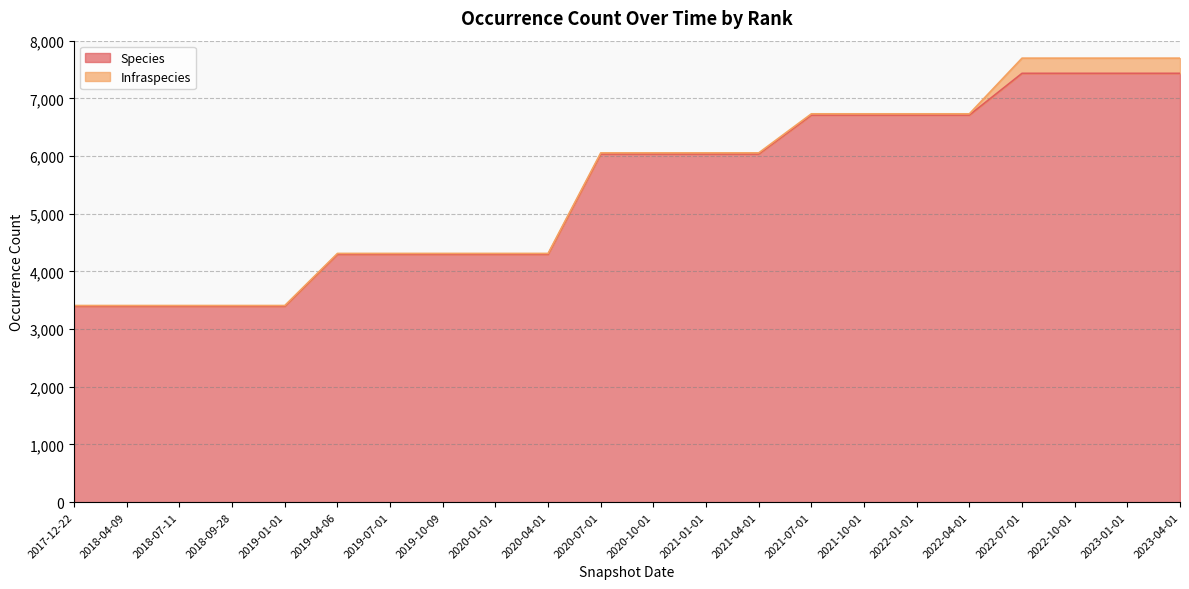

List the labels in order of value, largest first.

2022-07-01, 2022-10-01, 2023-01-01, 2023-04-01, 2021-07-01, 2021-10-01, 2022-01-01, 2022-04-01, 2020-07-01, 2020-10-01, 2021-01-01, 2021-04-01, 2019-04-06, 2019-07-01, 2019-10-09, 2020-01-01, 2020-04-01, 2017-12-22, 2018-04-09, 2018-07-11, 2018-09-28, 2019-01-01